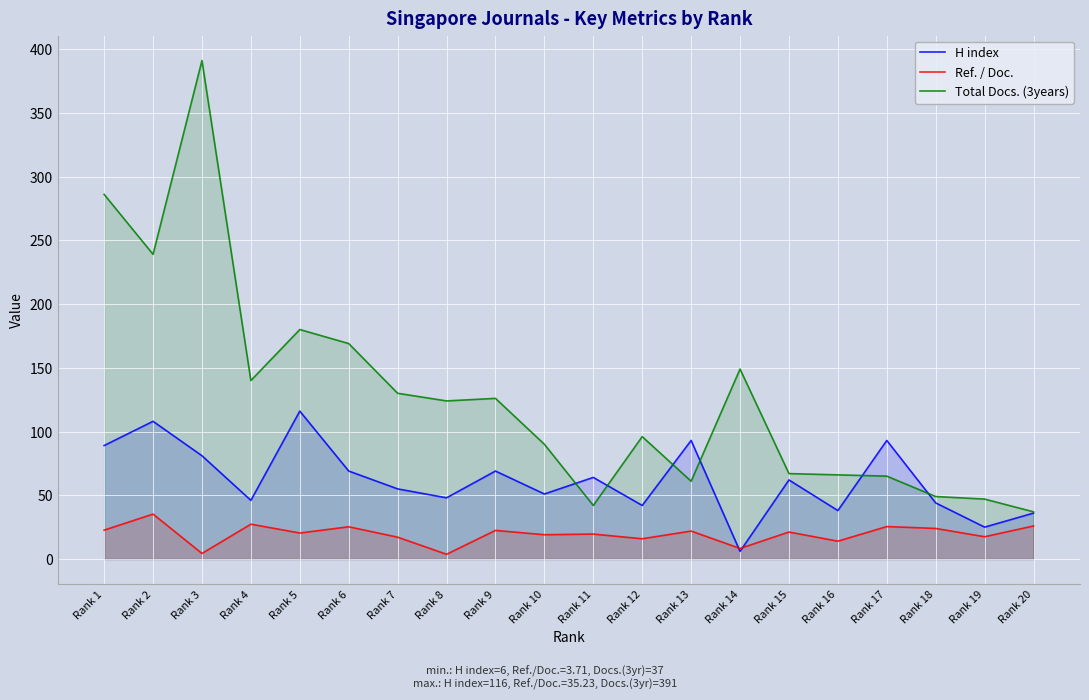

Which series changed the most between Rank 5 and Rank 16?

Total Docs. (3years)